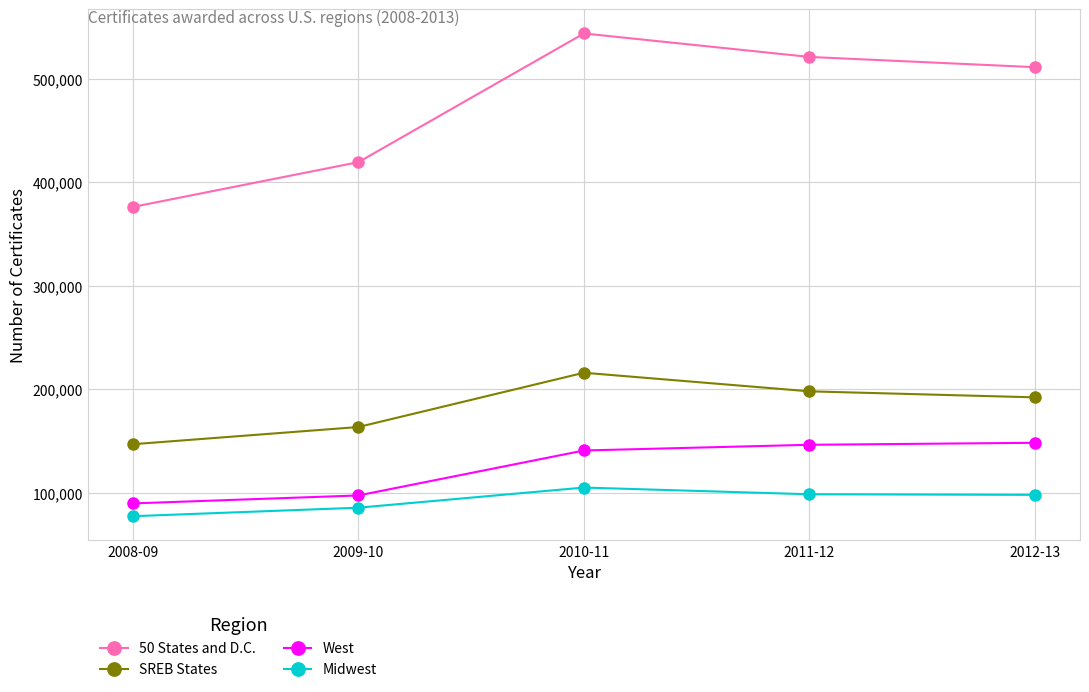

Is it true that Midwest equals 59499 at 2010-11?

False